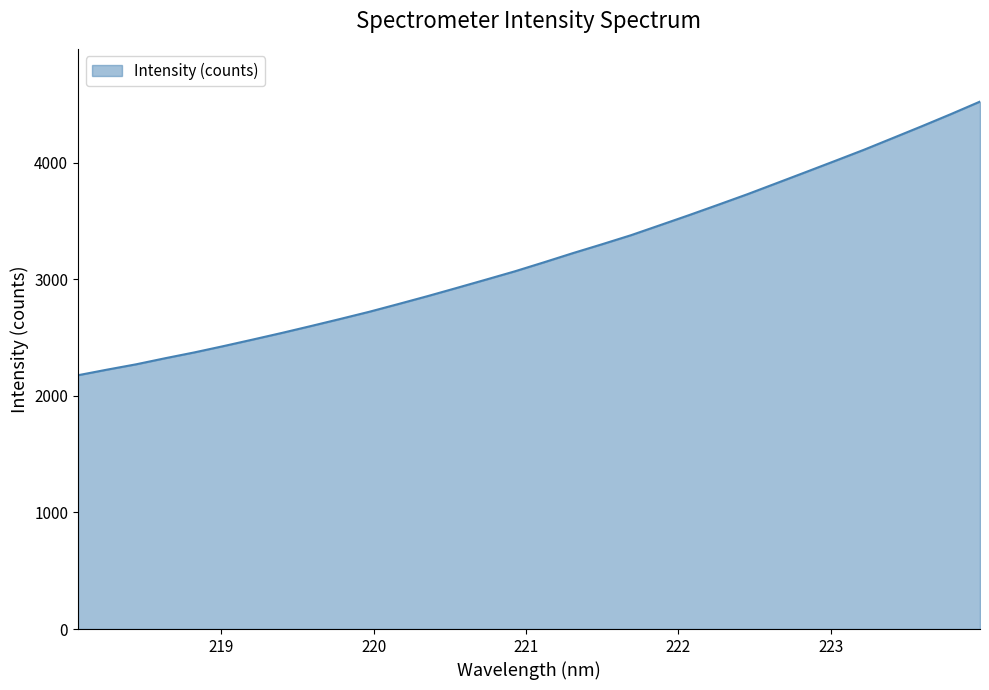

What is the minimum value shown in the chart?

2176.3